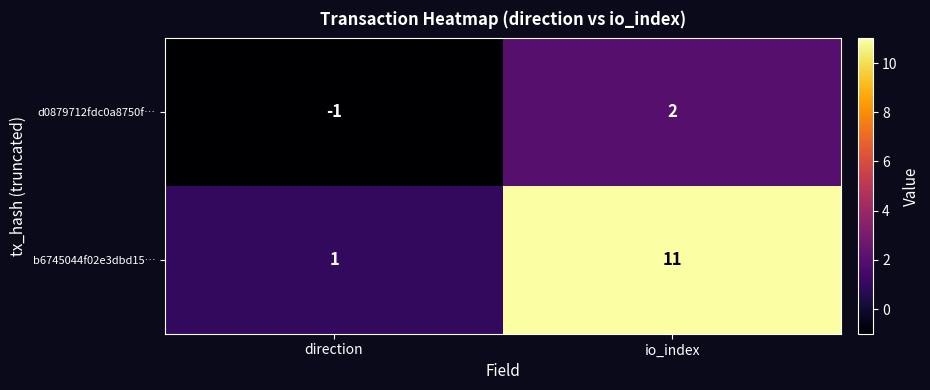

True or false: b6745044f02e3dbd15… has a value of 1 at direction.

True